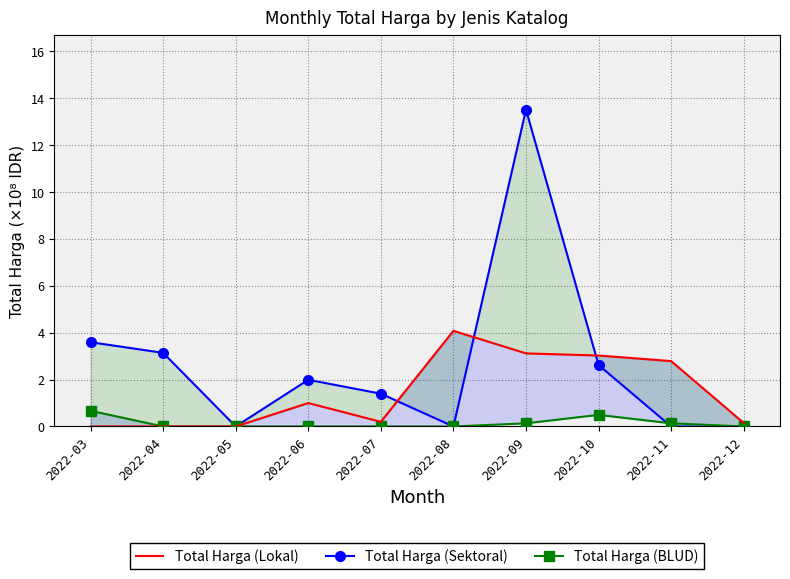

Is the value of Total Harga (Lokal) at 2022-05 greater than the value of Total Harga (Sektoral) at 2022-10?

No